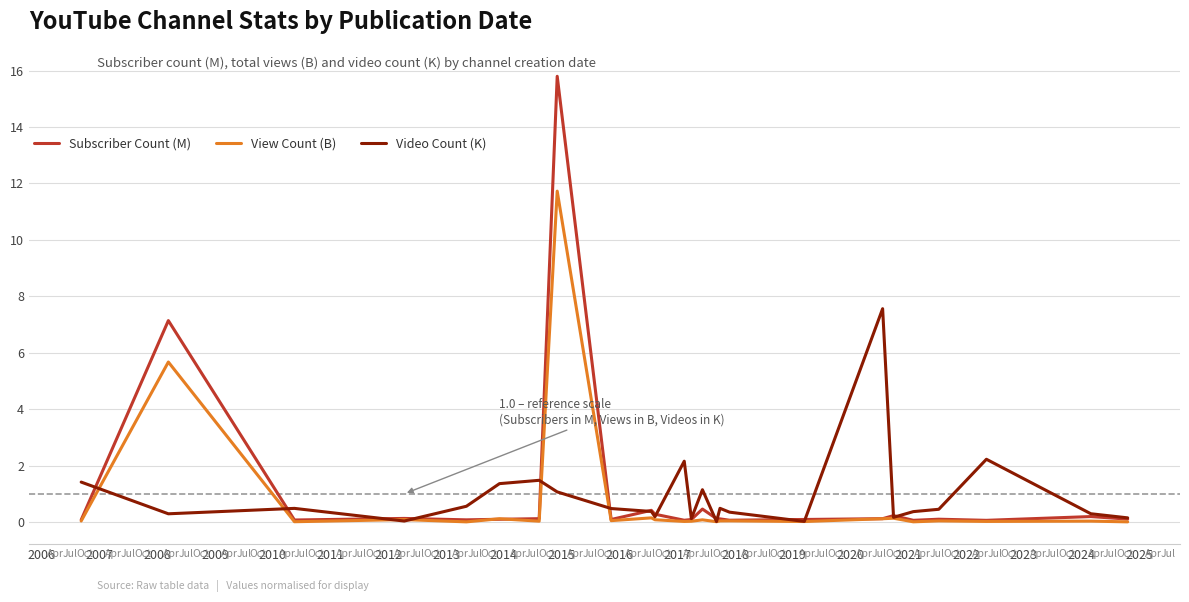

True or false: Subscriber Count (M) has more than 2 points higher than both neighbors.

True